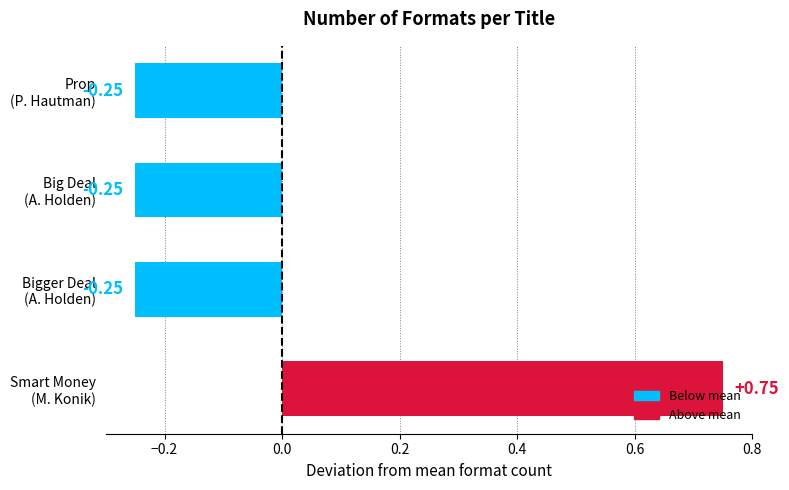

What is the difference between the maximum and minimum values?

1.0